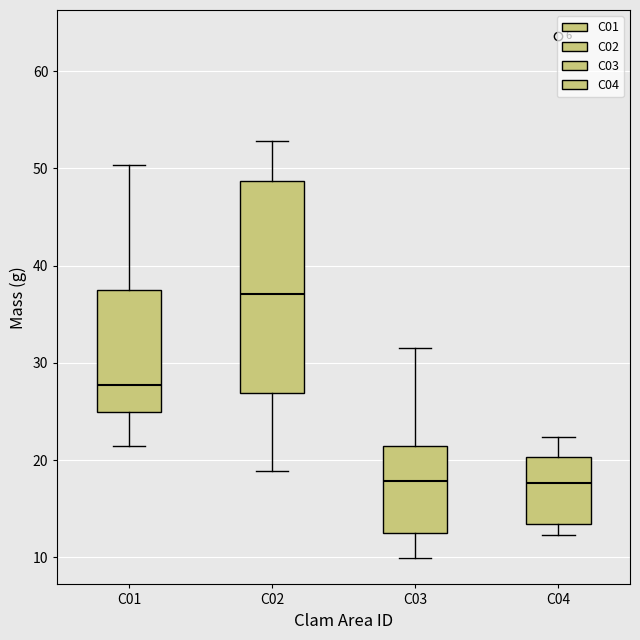

Where is the upper edge of the box for C01 on the y-axis? The values are not printed on the chart, so give them approximately, as read against the axis.

37